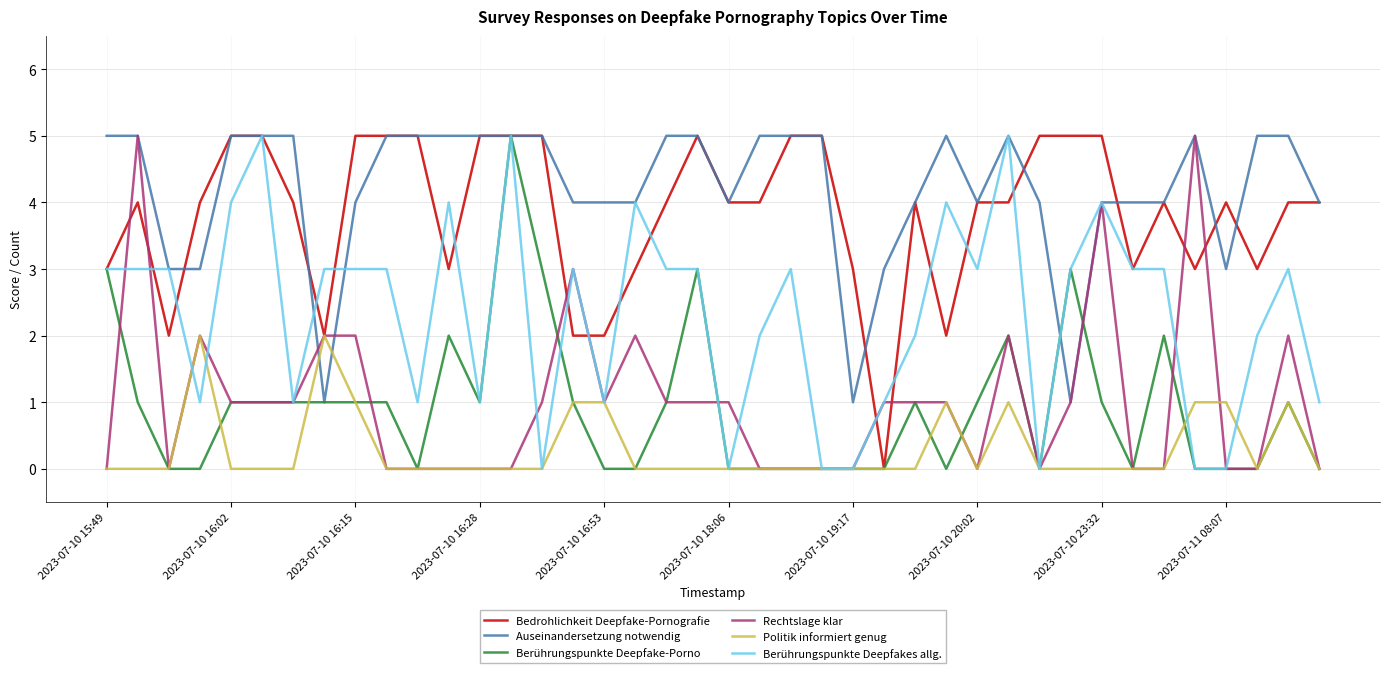

What is the highest value of the Berührungspunkte Deepfake-Porno series?

5